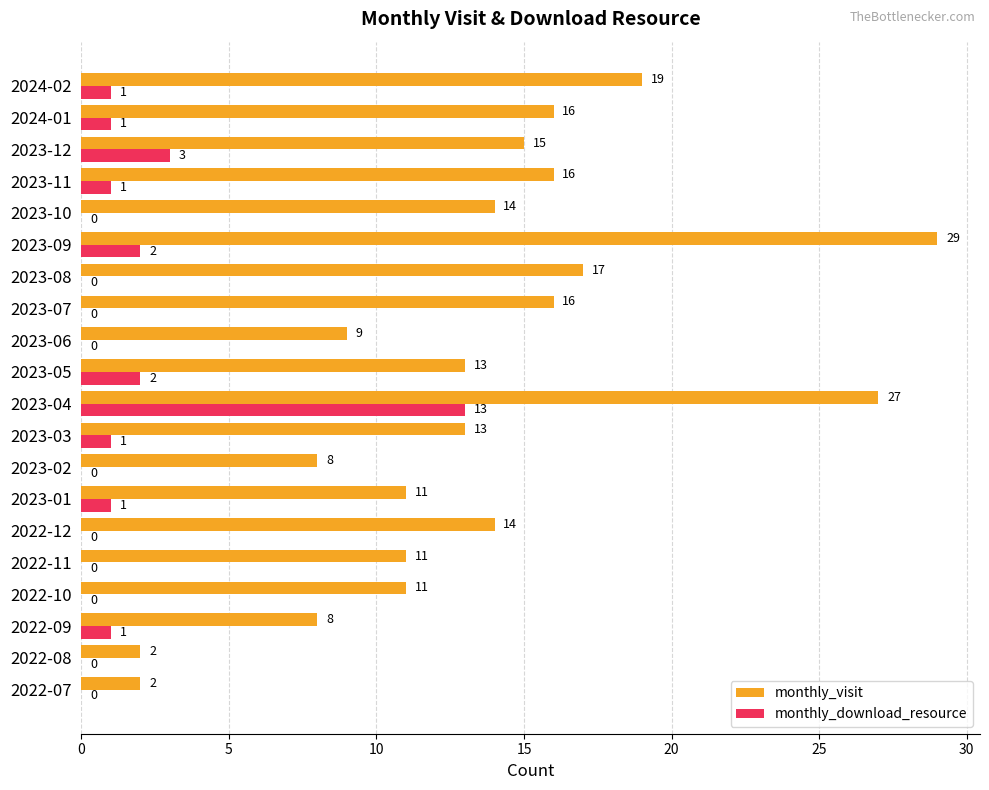

The monthly_visit series shows 3 at 2022-08. True or false?

False